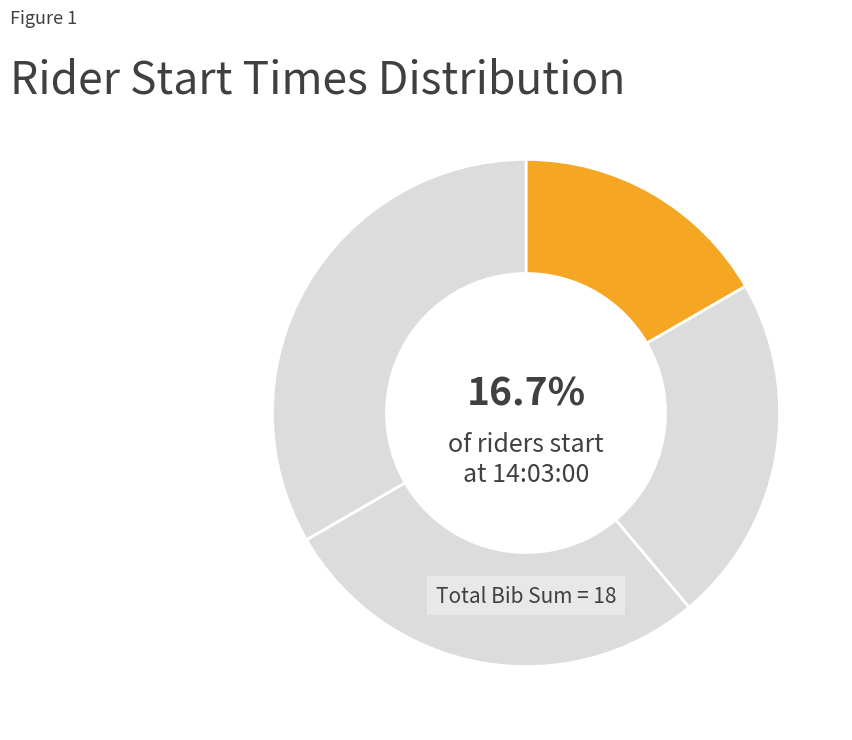

Rank the categories by value from highest to lowest.

14:06:00, 14:05:00, 14:04:00, 14:03:00